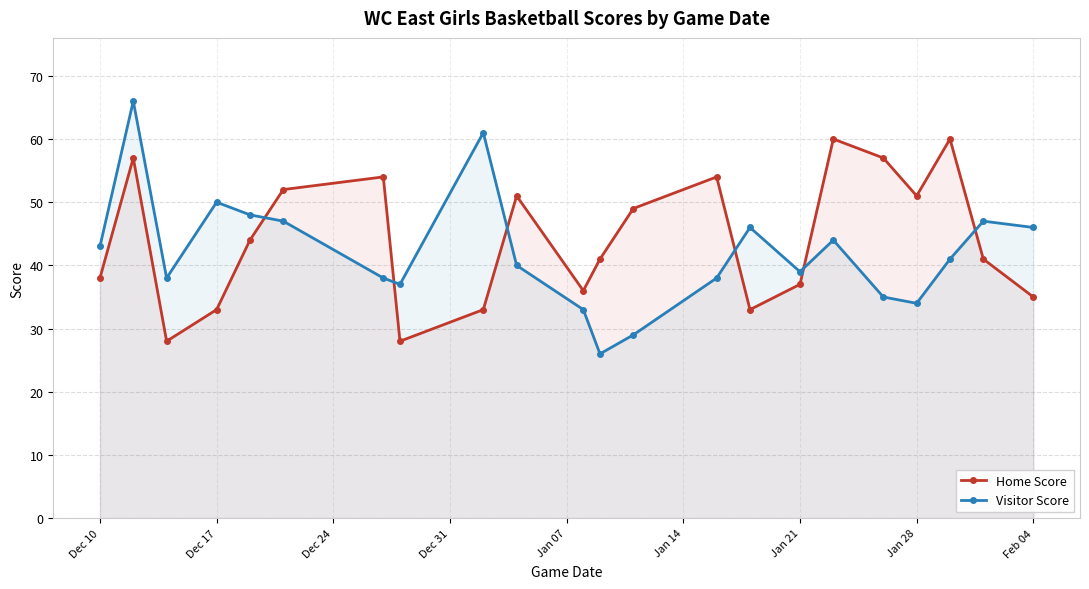

The value of Visitor Score at Dec 17 is 70. True or false?

False